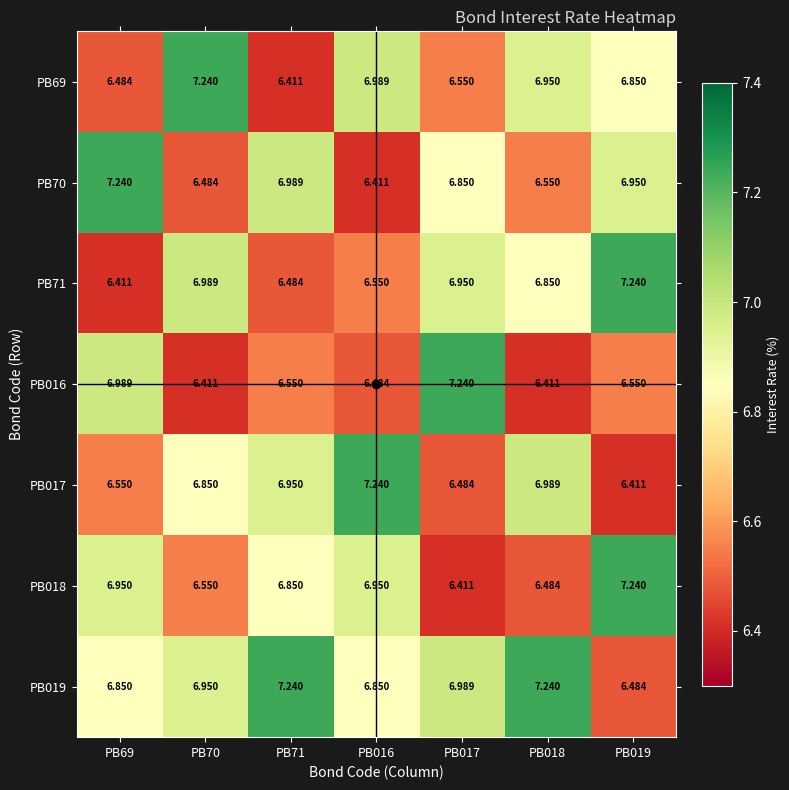

Count the number of data series in this chart.

7